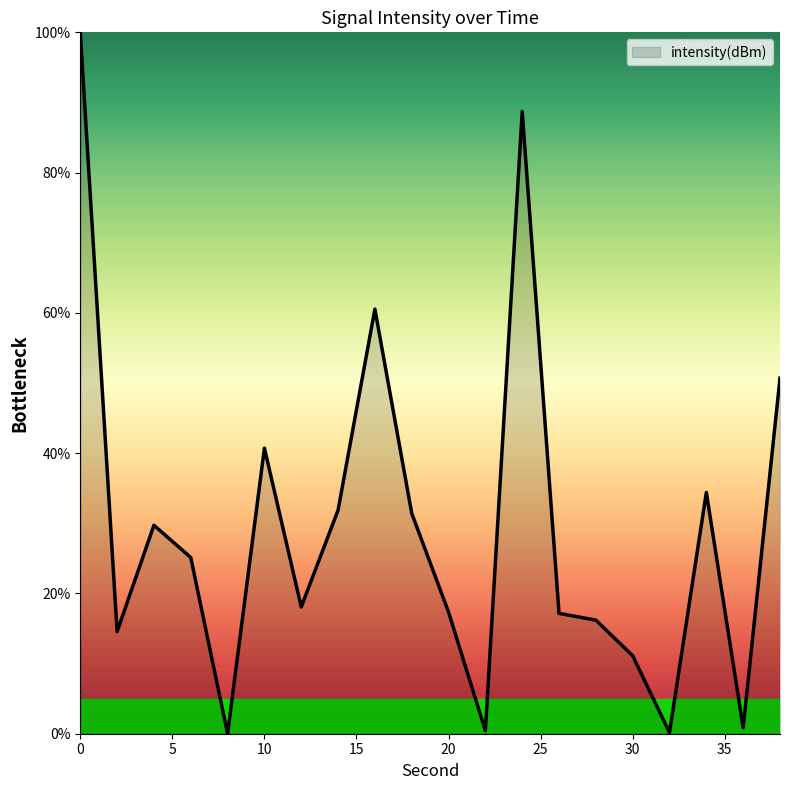

What is the greatest value displayed?

100.0